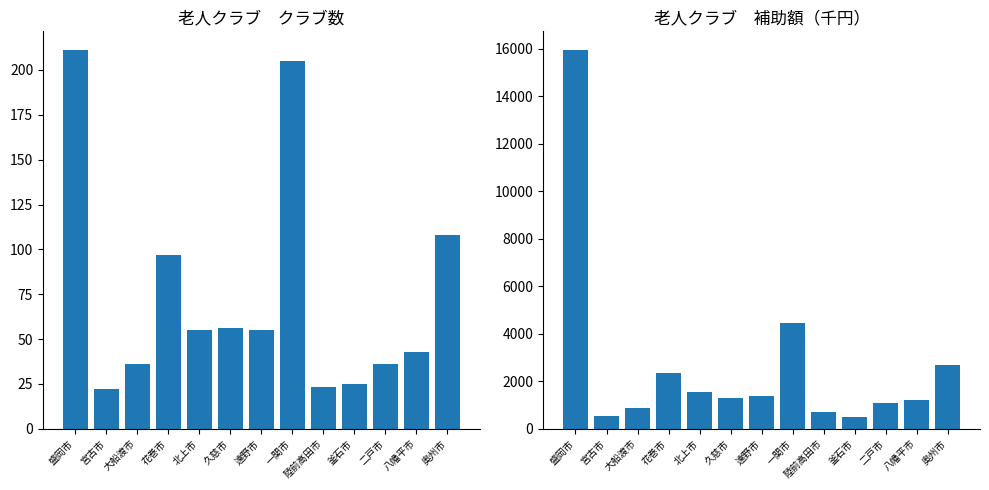

Are the bars horizontal?

No